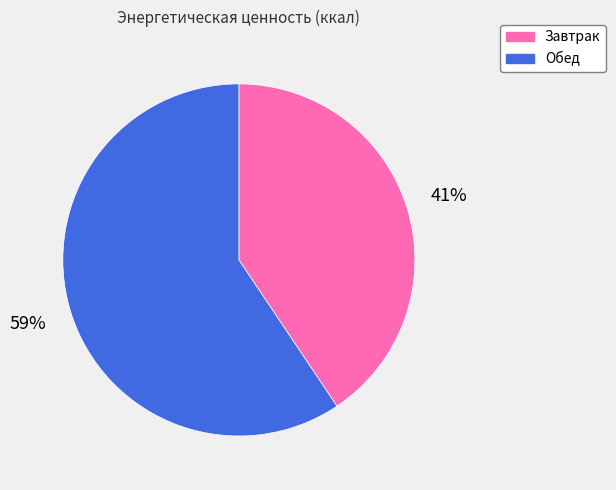

Approximately how many times larger is the value at Завтрак compared to Обед?

0.7